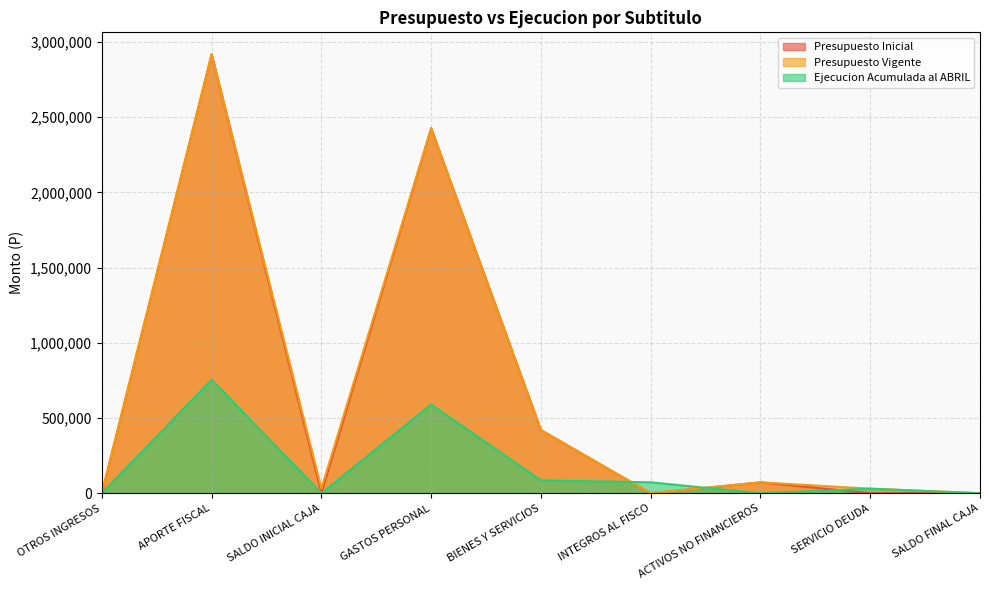

Reading left to right, what are all the values shown in this chart?

Presupuesto Inicial: 1026	2918427	2000	2426241	420243	0	72969	1000	1000
Presupuesto Vigente: 1026	2918427	31648	2426241	420243	0	72969	30648	1000
Ejecucion Acumulada al ABRIL: 394	754875	0	590020	85539	73107	0	30648	0